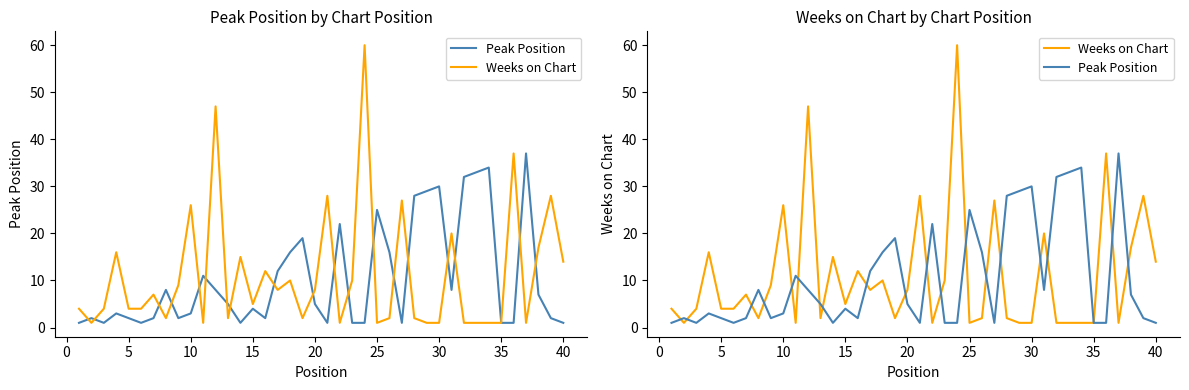

What is the difference between the maximum and minimum values in the Weeks on Chart series?

59